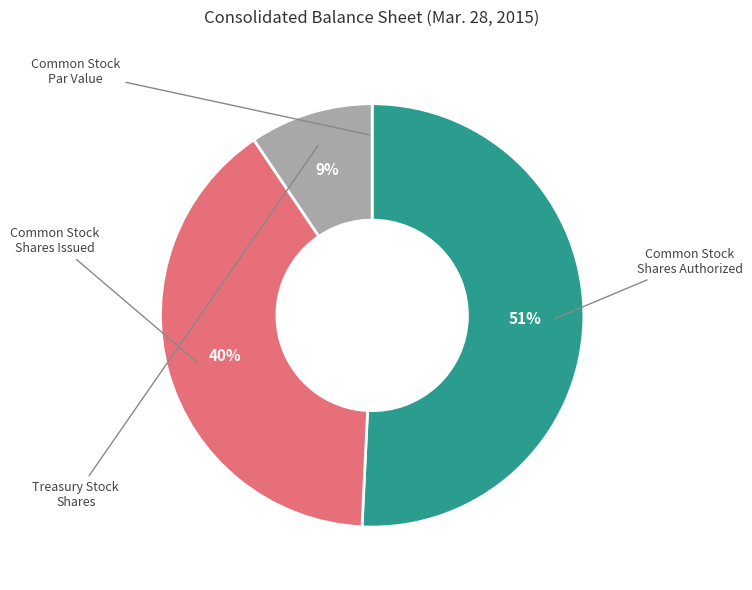

Is there any slice that represents more than half of the pie?

Yes